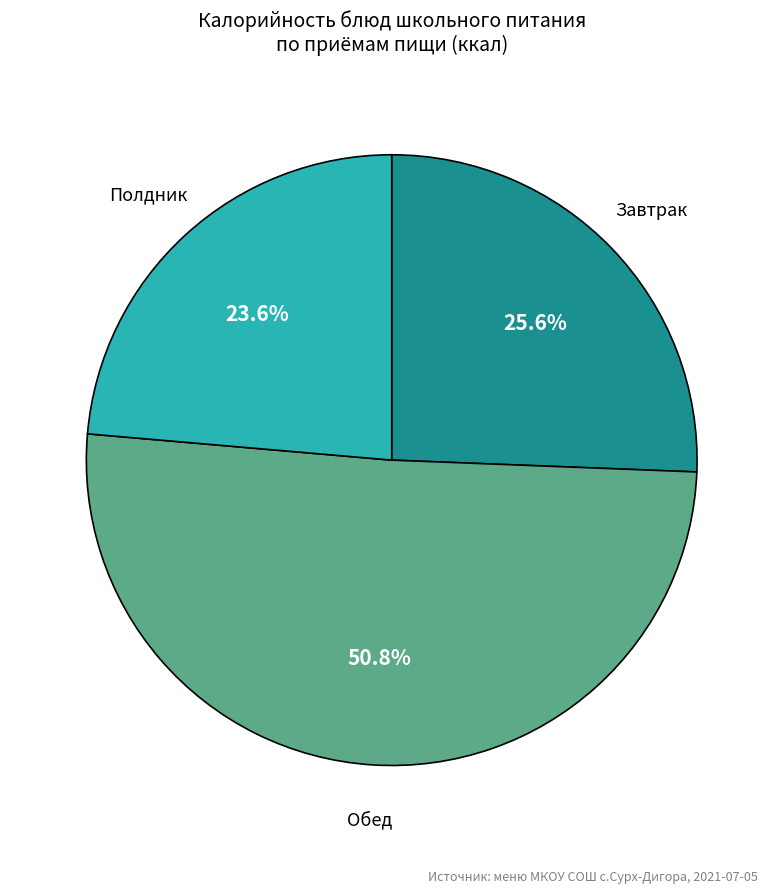

Is there a majority slice in this chart?

Yes